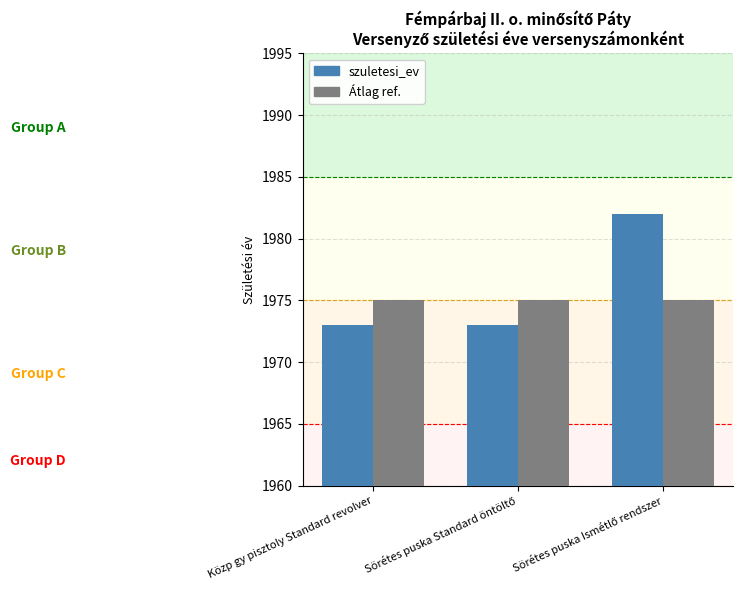

How many bars are there in each group?

2